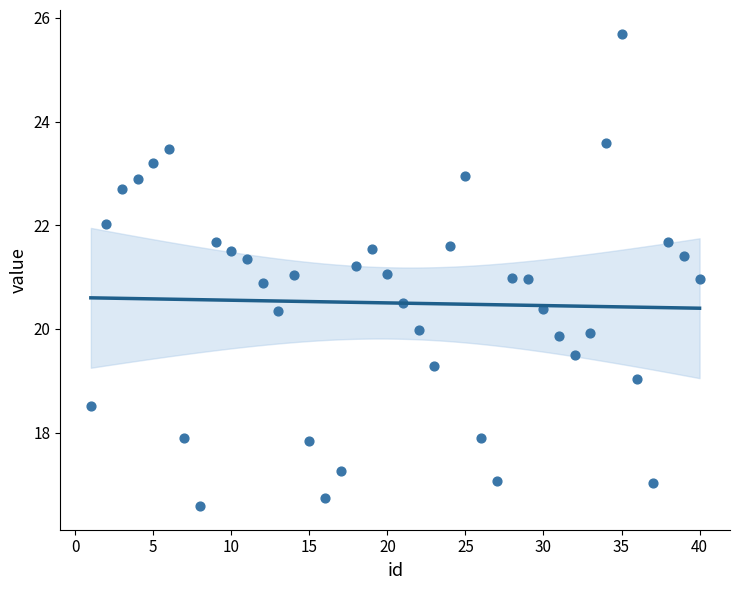

What is the range of X values (max minus min)?

39.0